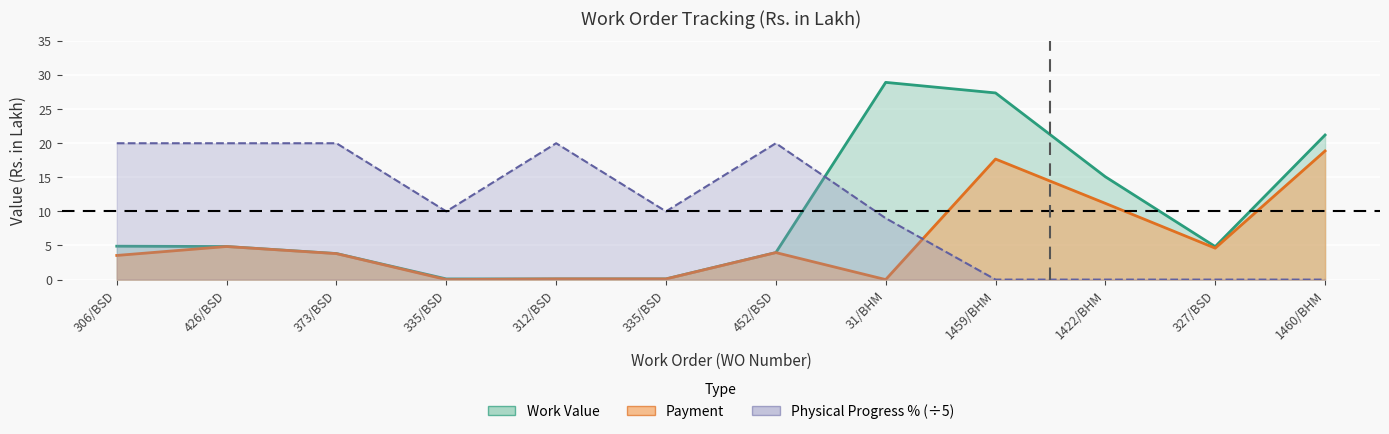

In Work Value, how many points are higher than both neighbors (excluding endpoints)?

1